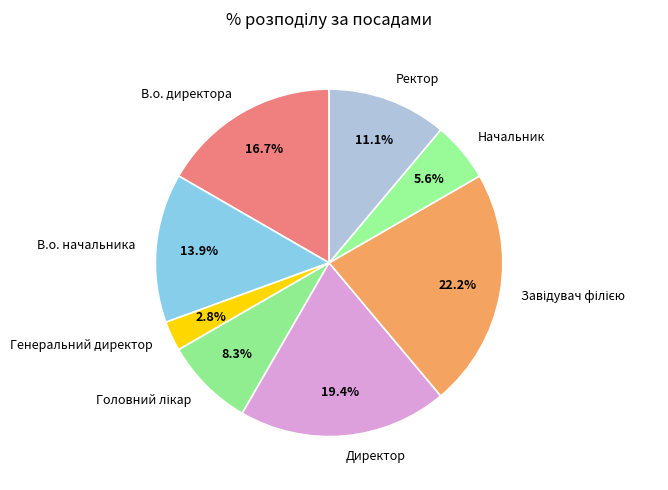

How many slices are in this pie chart?

8